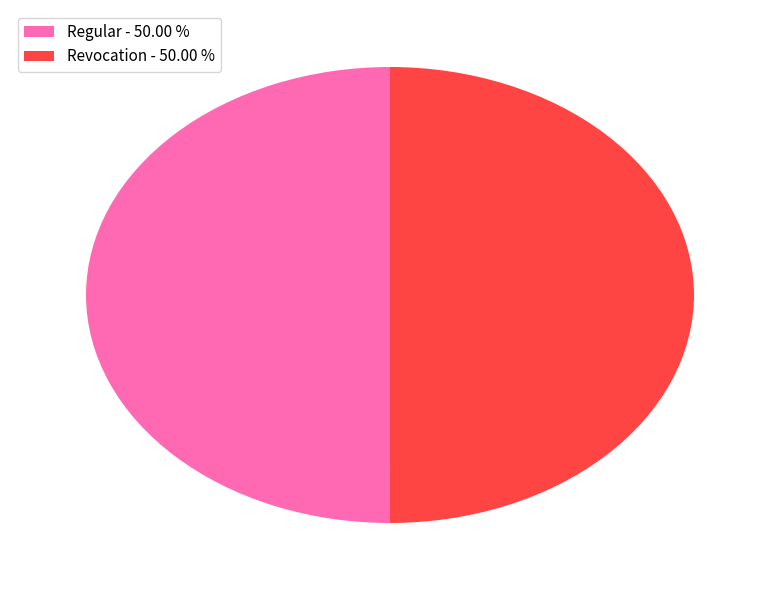

Combined, do Regular - 50.00 % and Revocation - 50.00 % account for over 50%?

Yes